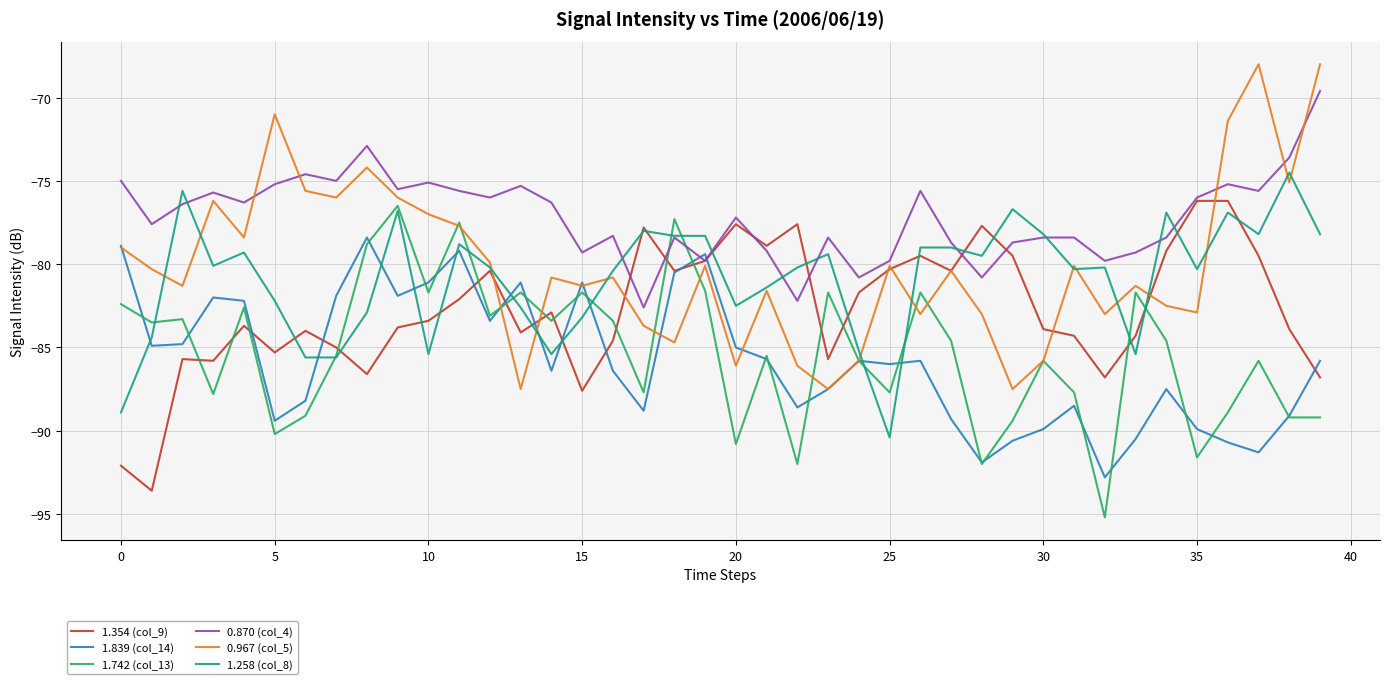

What is the difference between the second highest and minimum values in the 1.839 (col_14) series?

13.9